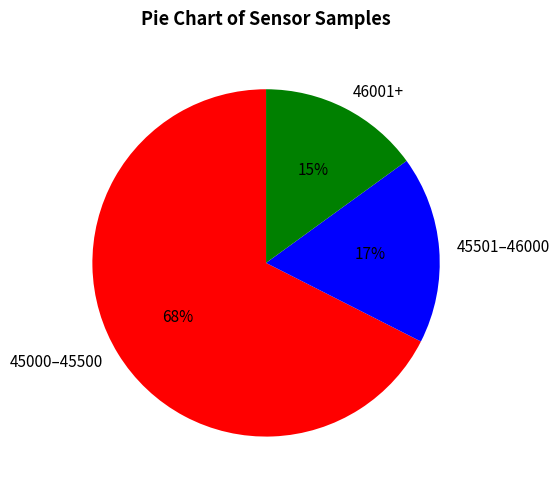

Is it true that 46001+ is 8% of the pie?

False